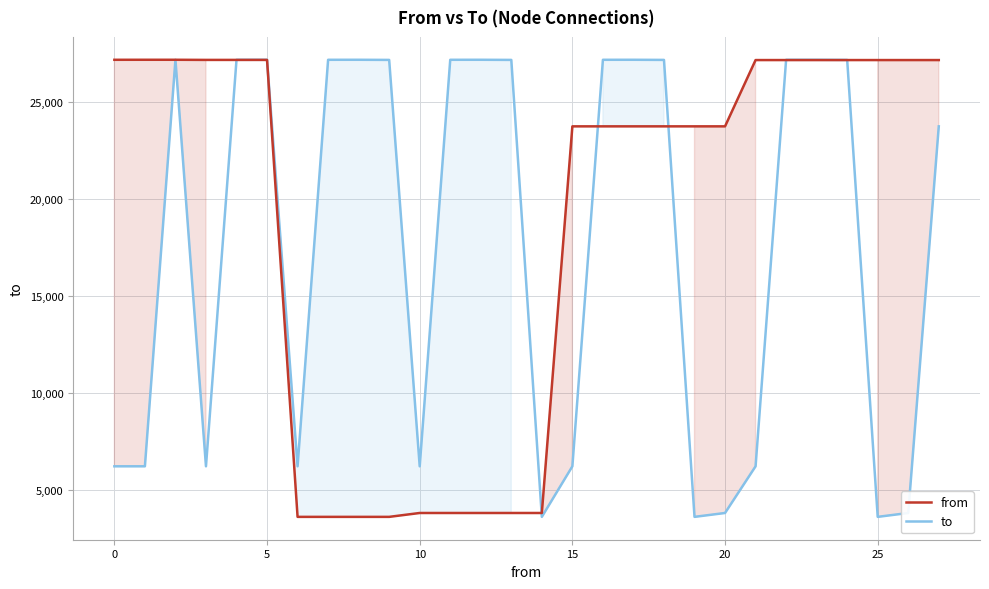

What is the label of the 14th point from the left?

13